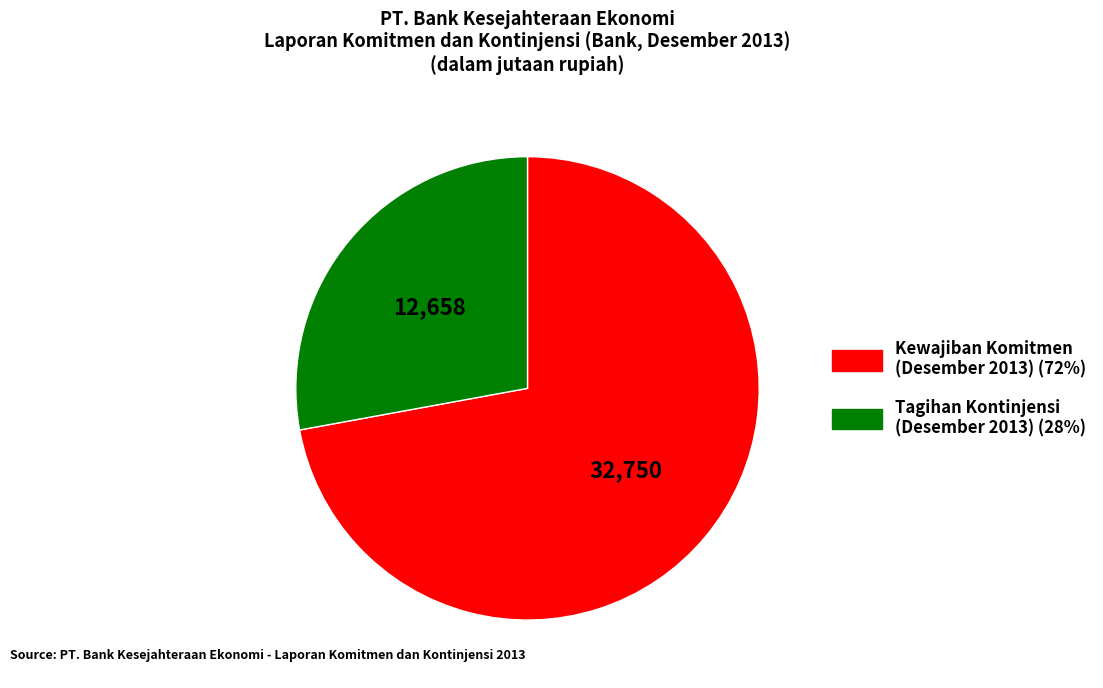

Which slice is the smallest?

Tagihan Kontinjensi (Desember 2013)